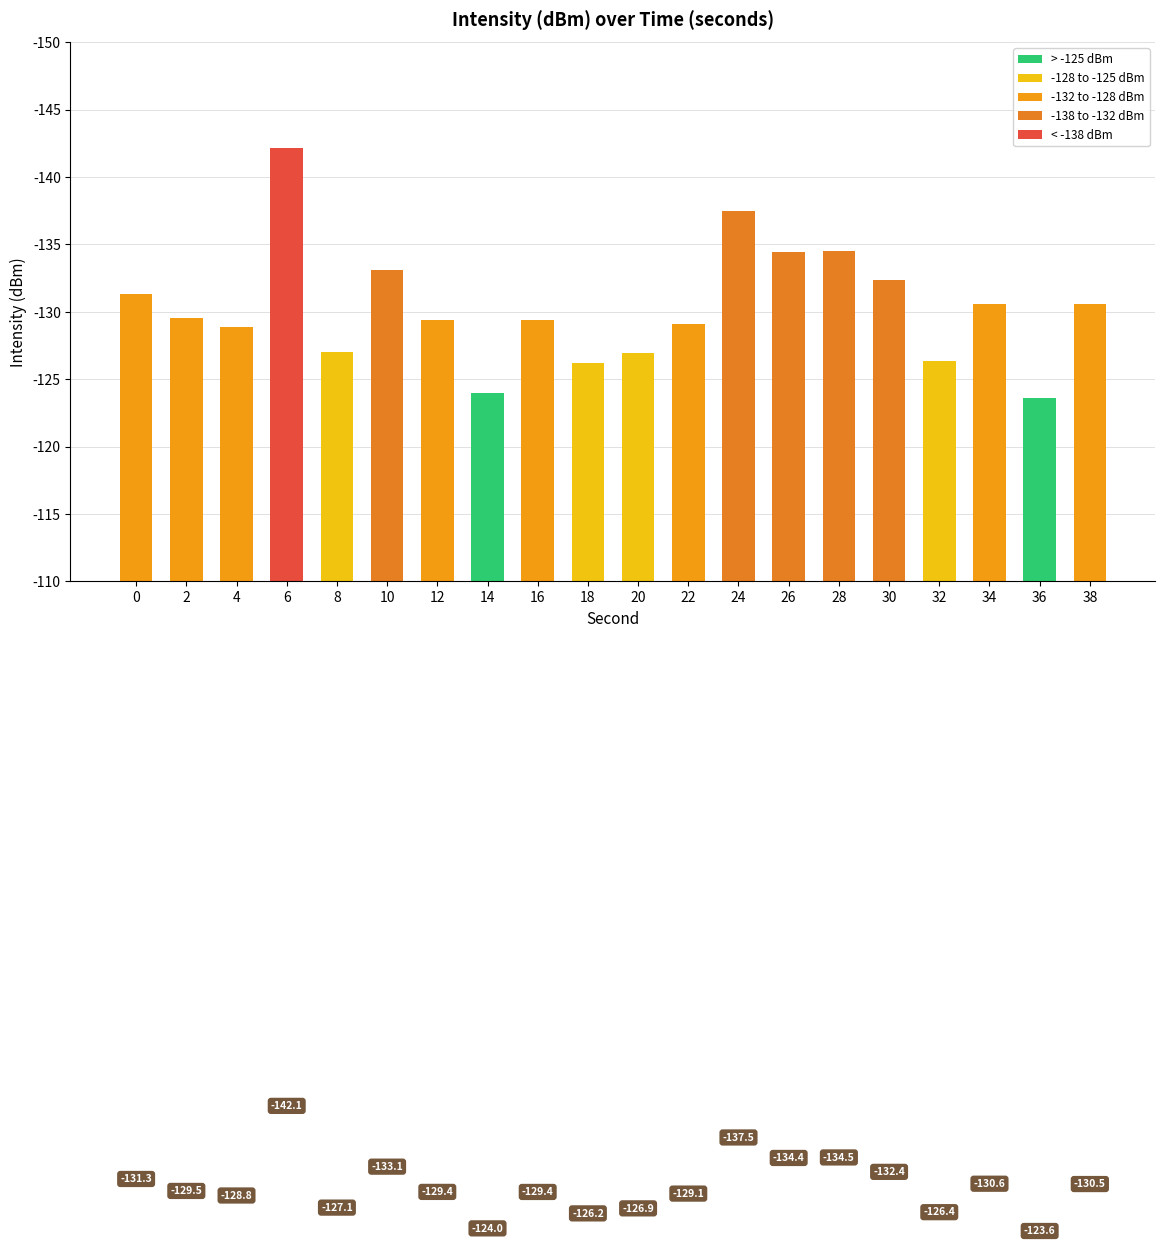

Does the chart contain any negative values?

No